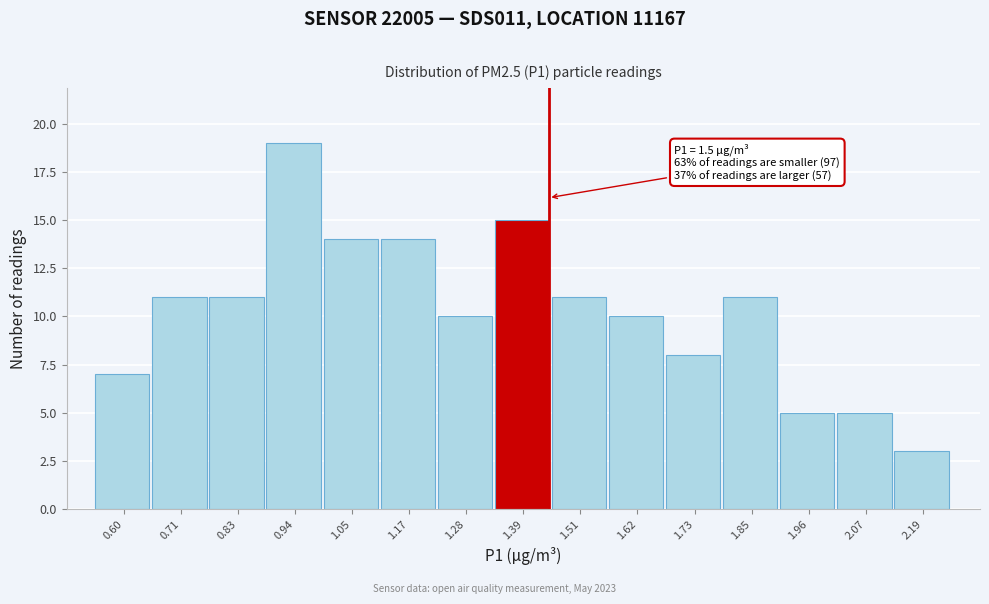

Reading left to right, extract all data points from this chart.

0.60=7	0.71=11	0.83=11	0.94=19	1.05=14	1.17=14	1.28=10	1.39=15	1.51=11	1.62=10	1.73=8	1.85=11	1.96=5	2.07=5	2.19=3